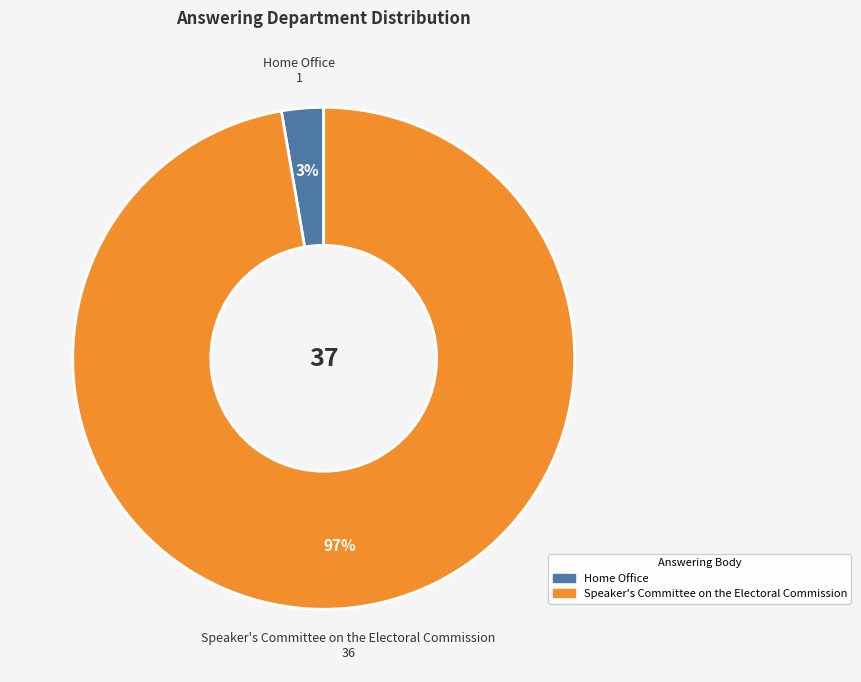

To the nearest percent, what is the combined percentage of Home Office and Speaker's Committee on the Electoral Commission?

100%